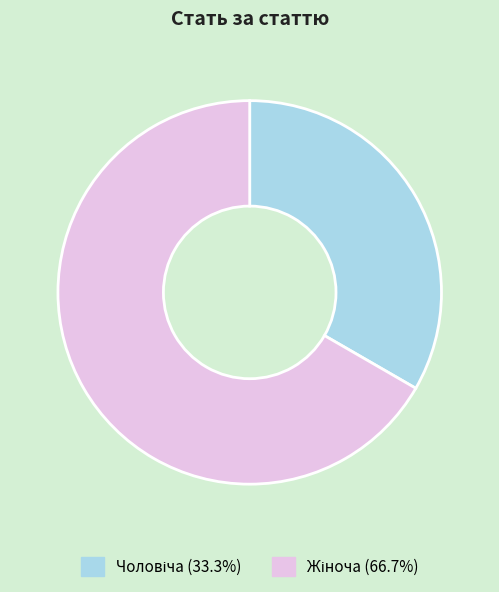

Does any single category account for the majority?

Yes